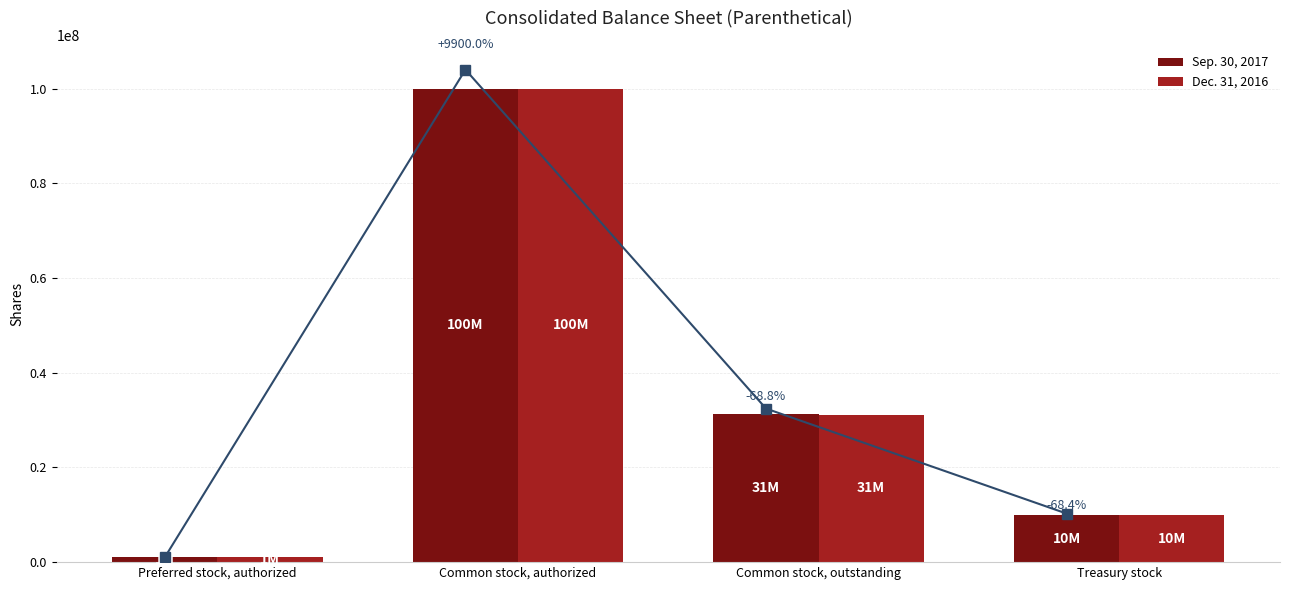

What is the value of the Dec. 31, 2016 bar at the 2nd from the left?

100000000